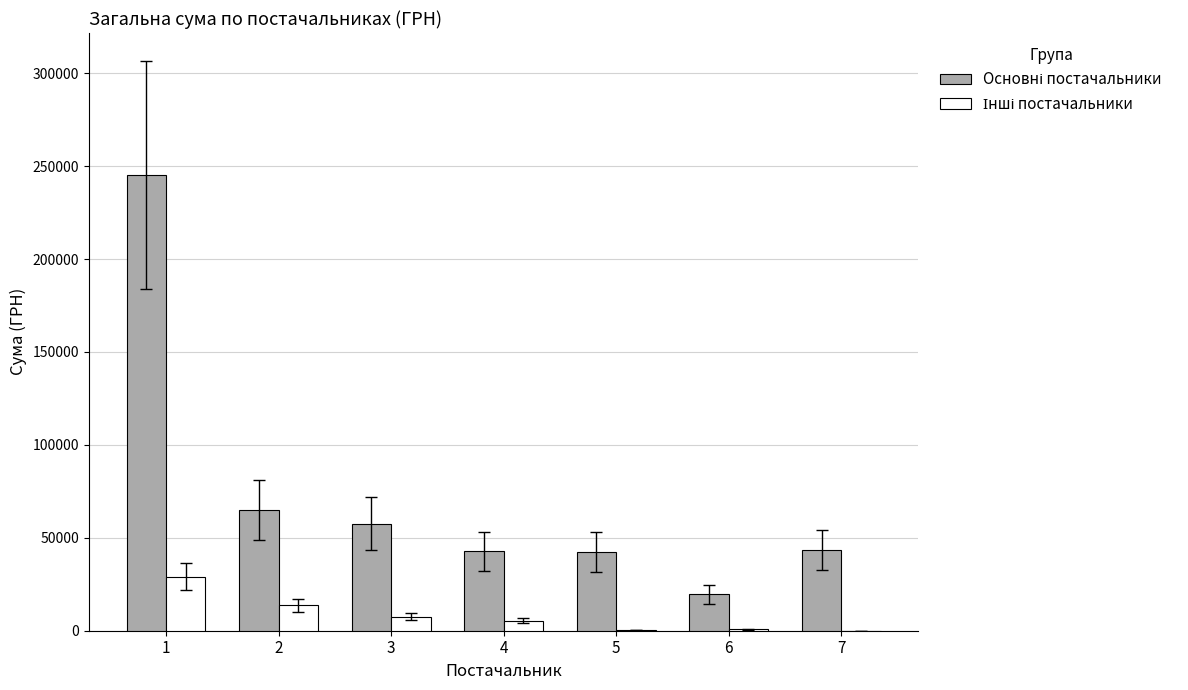

How many groups of bars are there?

7